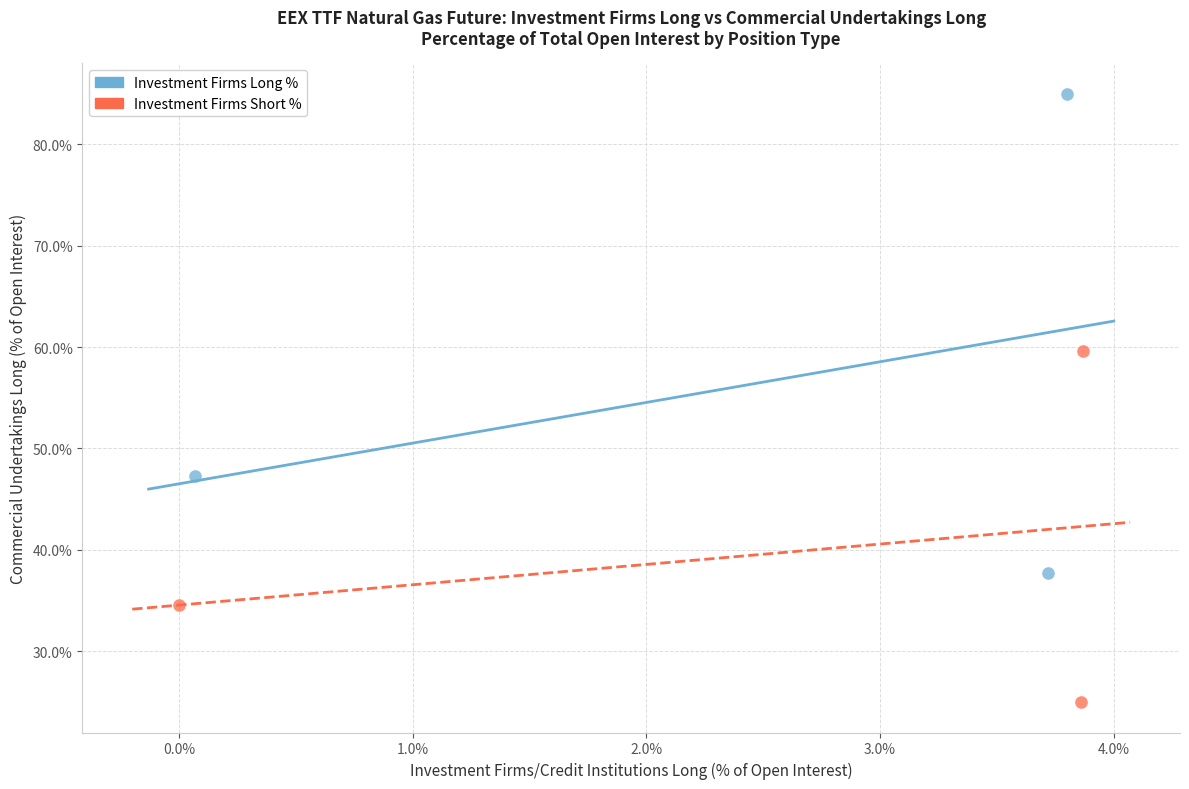

Which series has the largest Y range (max minus min)?

Investment Firms Long %